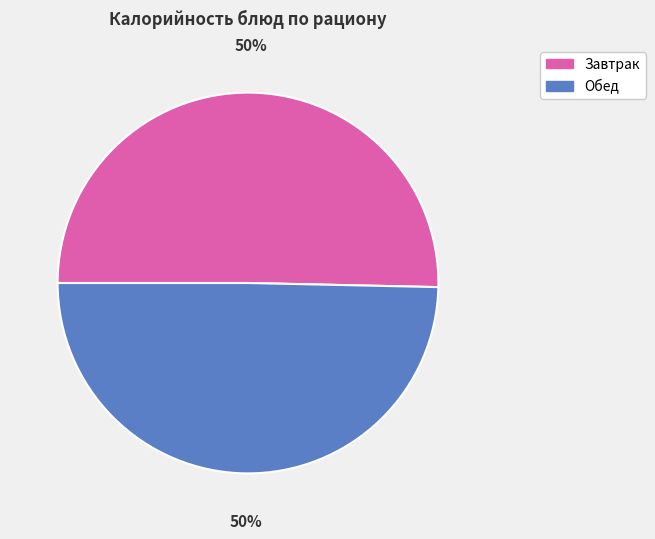

To the nearest percent, what is the average slice percentage?

50%